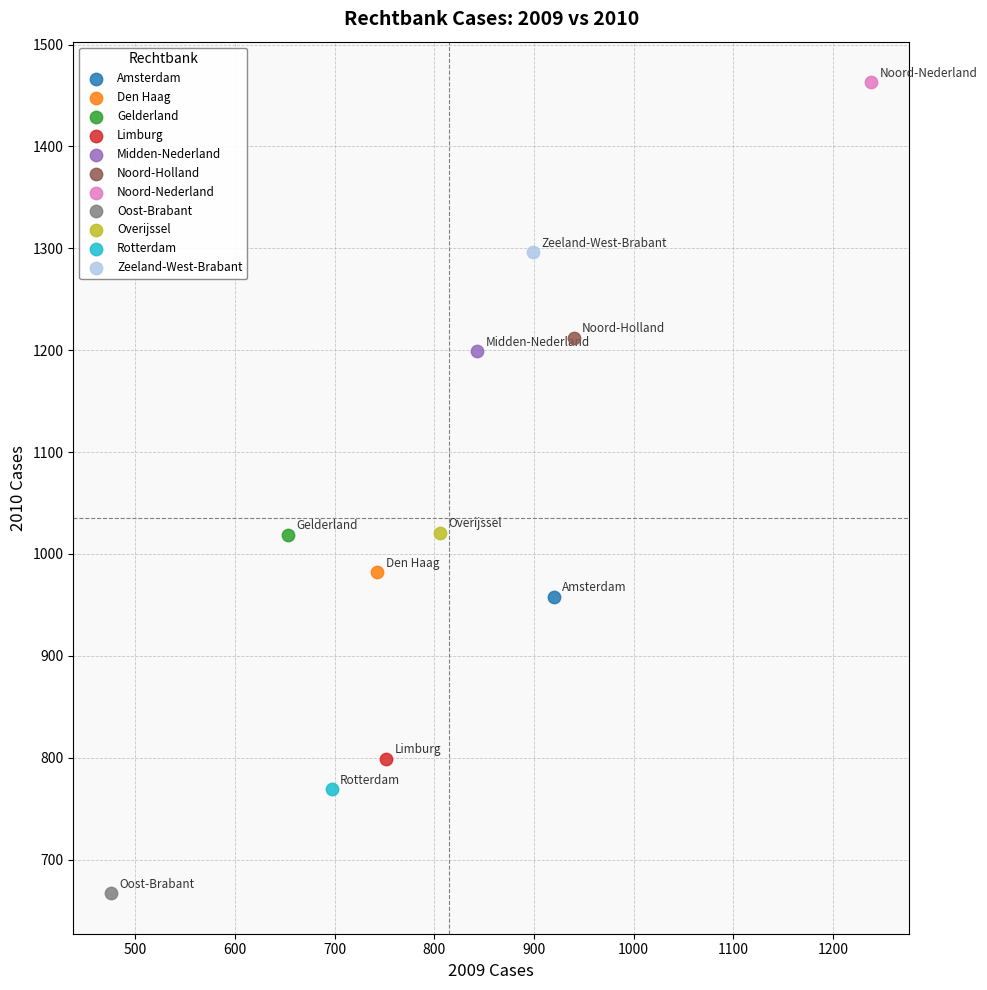

Which series reaches the minimum Y coordinate?

Oost-Brabant